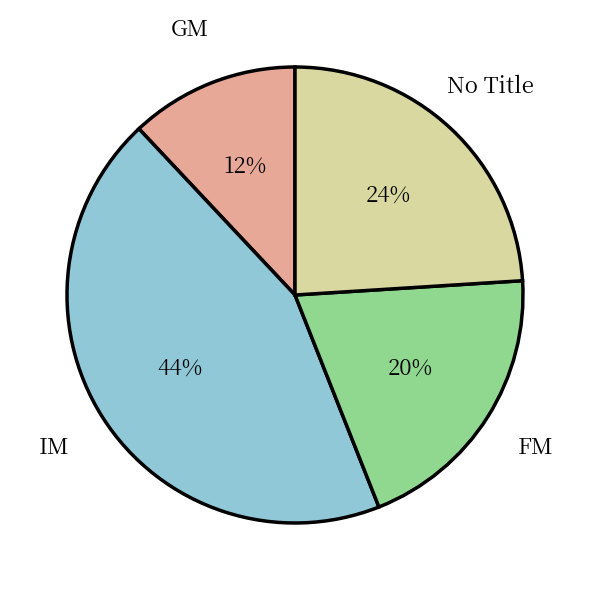

To the nearest percent, what is the average slice percentage?

25%